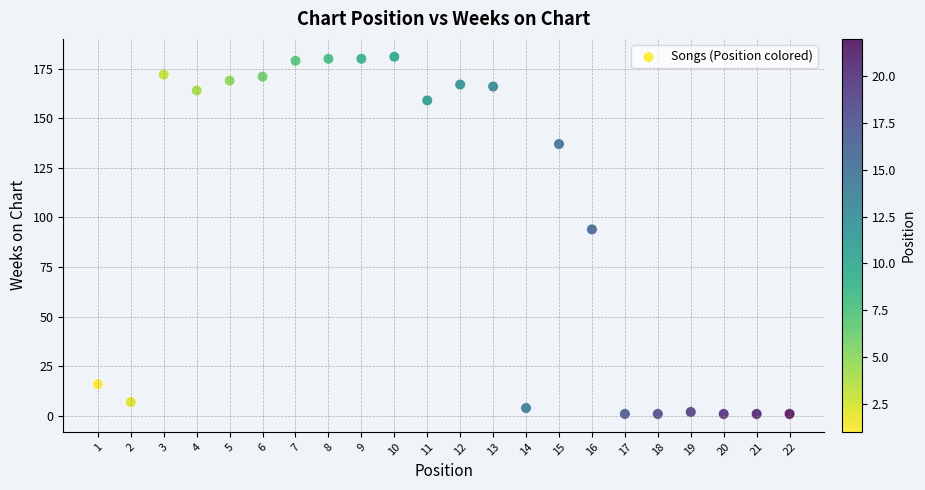

What Y value in the scatter plot is closest to 91?

94